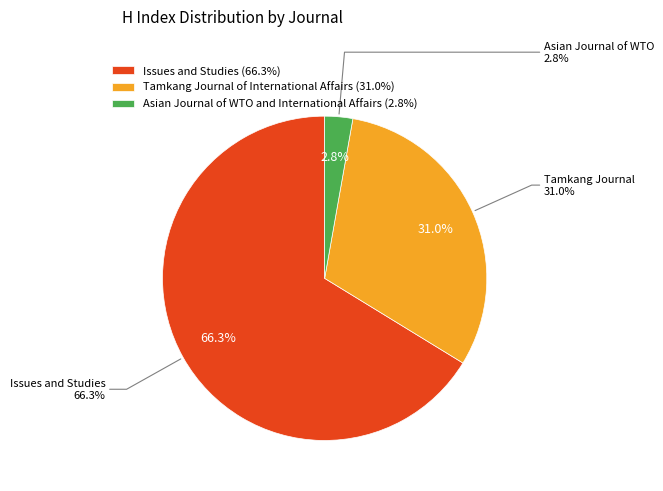

How many slices are in this pie chart?

3